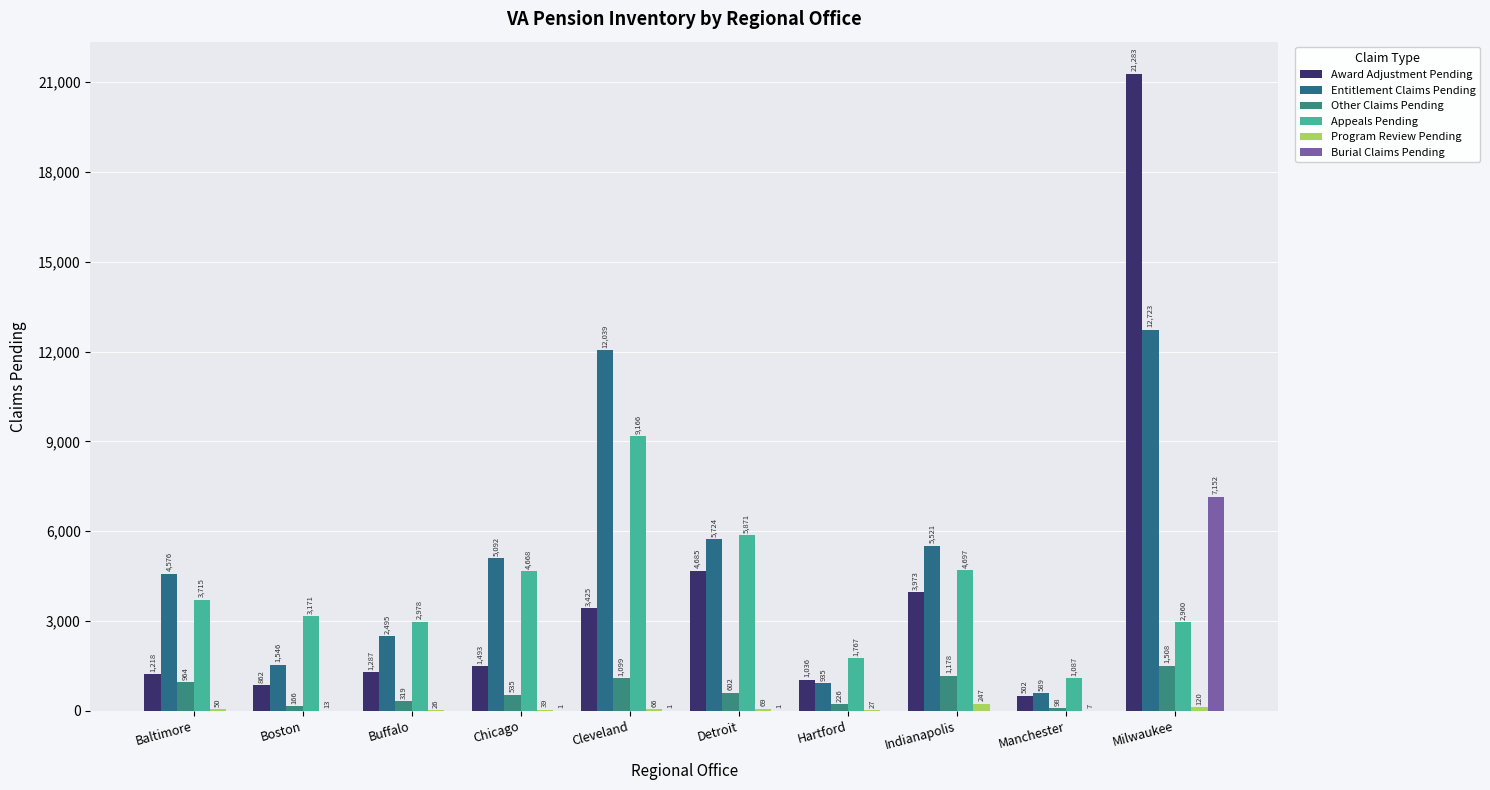

What is the difference between the Entitlement Claims Pending values at Indianapolis and Detroit?

203